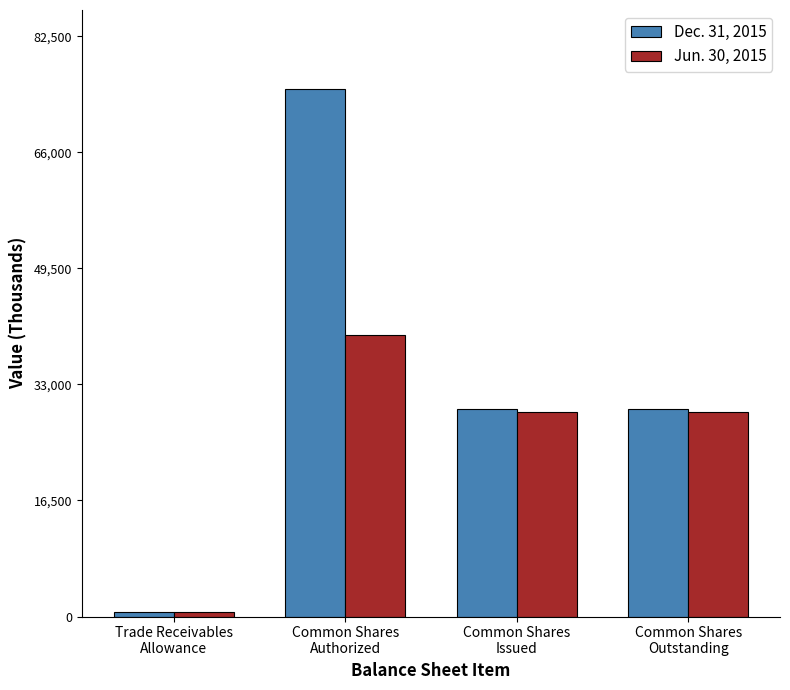

What is the label of the 2nd bar from the left?

Common Shares
Authorized